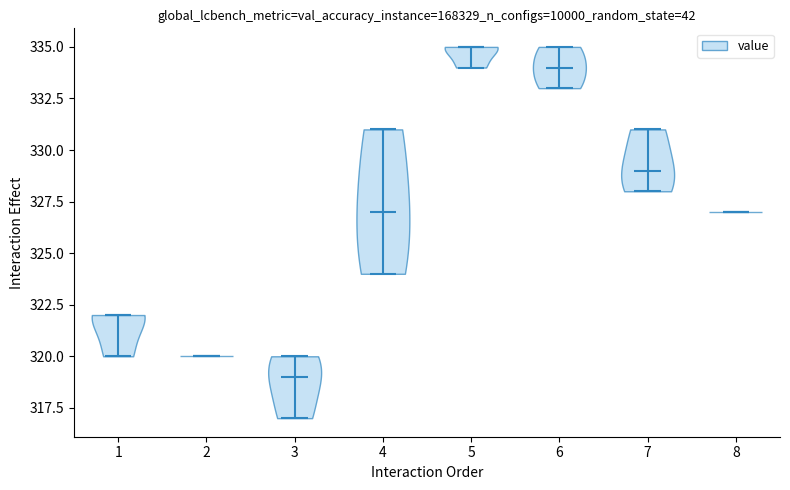

Which violin has the highest median line?

5